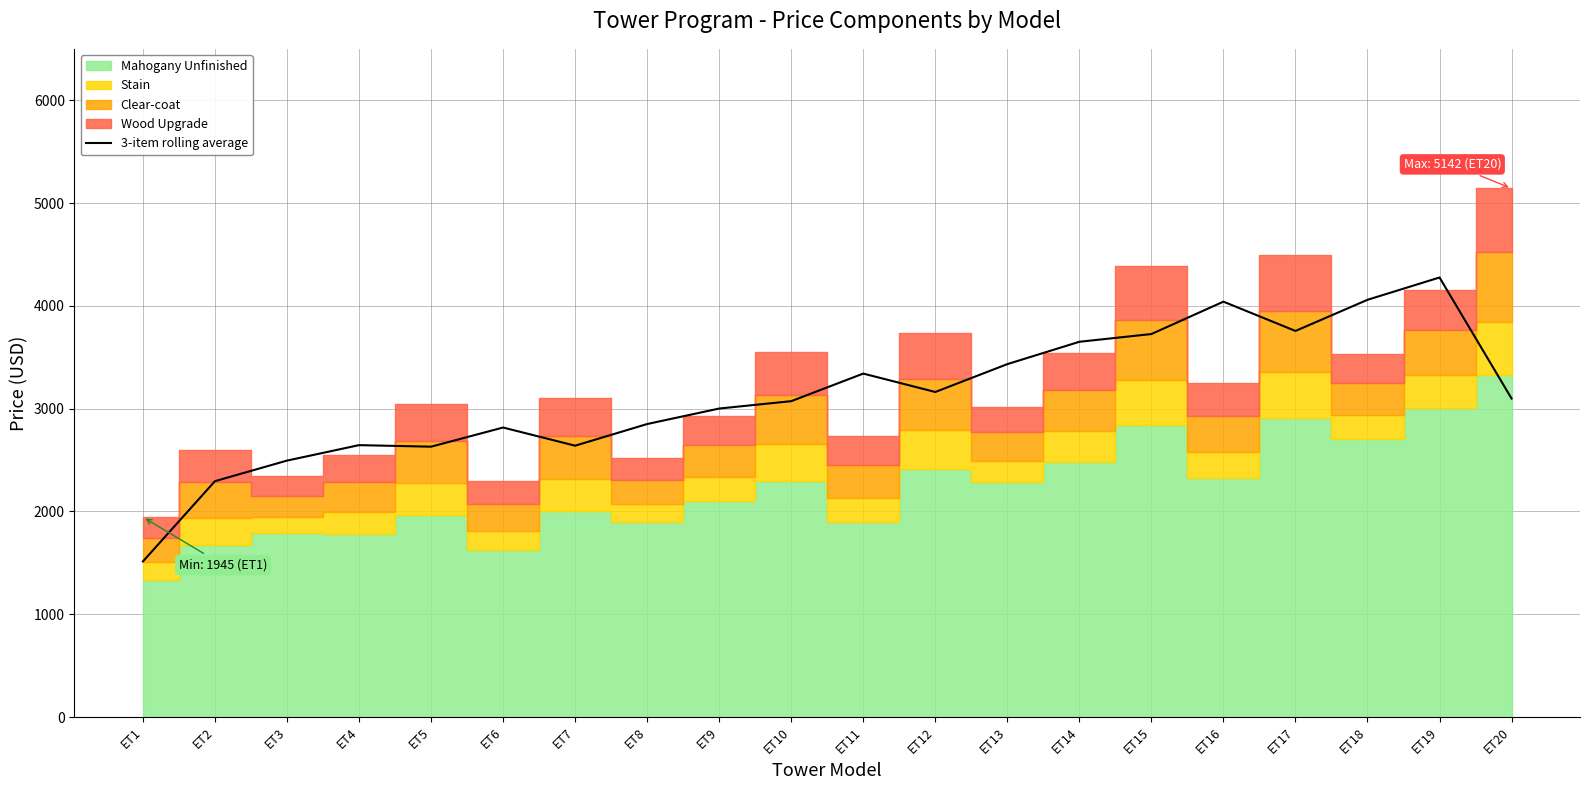

True or false: the data shows 6689.9 at ET15.

False